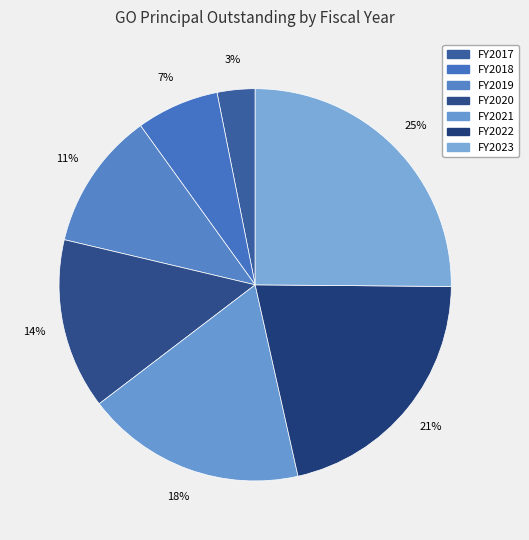

How many slices are in this pie chart?

7